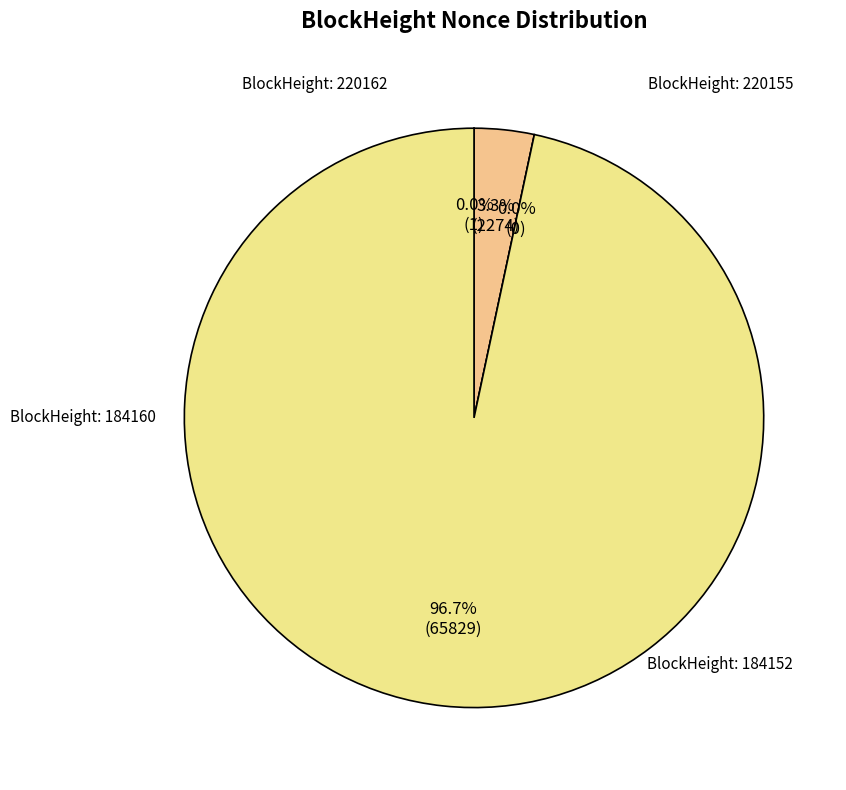

Does any single category account for the majority?

Yes